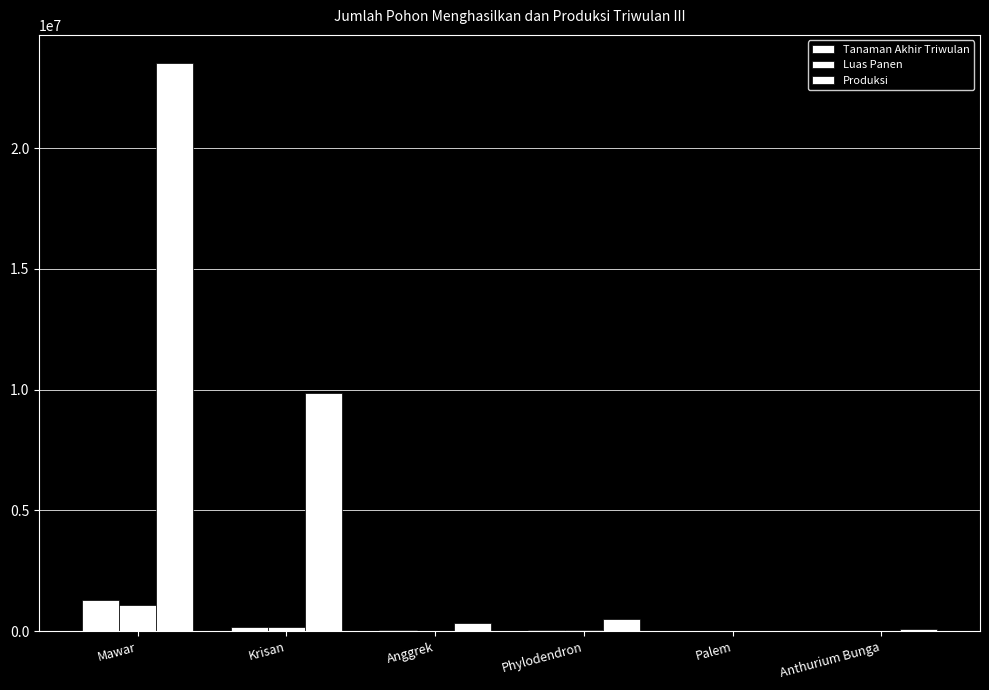

How many categories are shown in the chart?

6